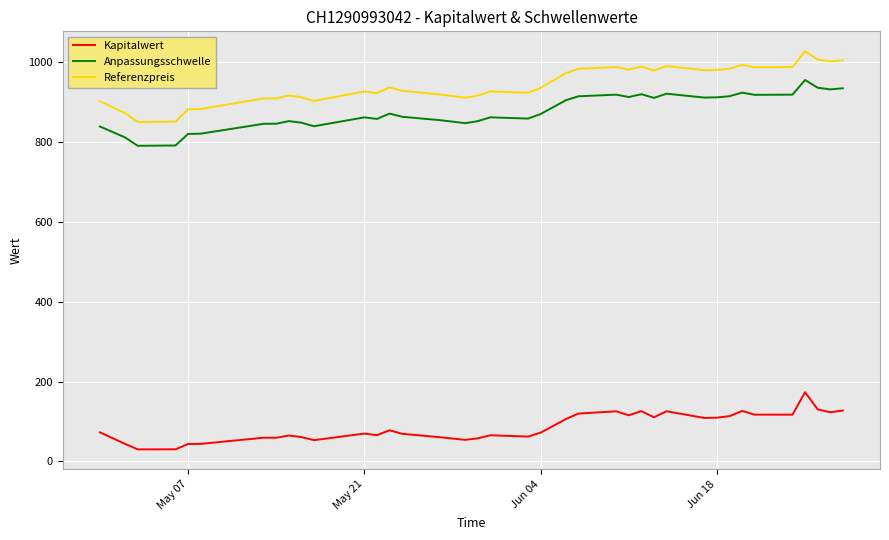

Which series has the largest total across all categories?

Referenzpreis